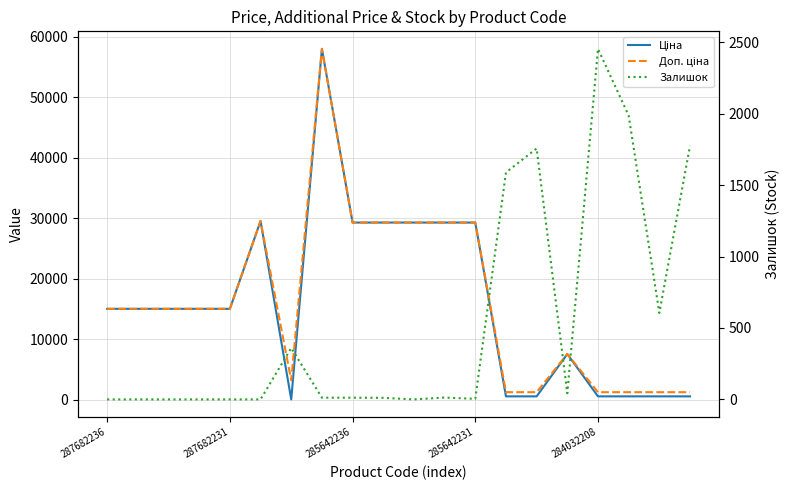

The value of Залишок at 6 is 360.0. True or false?

True